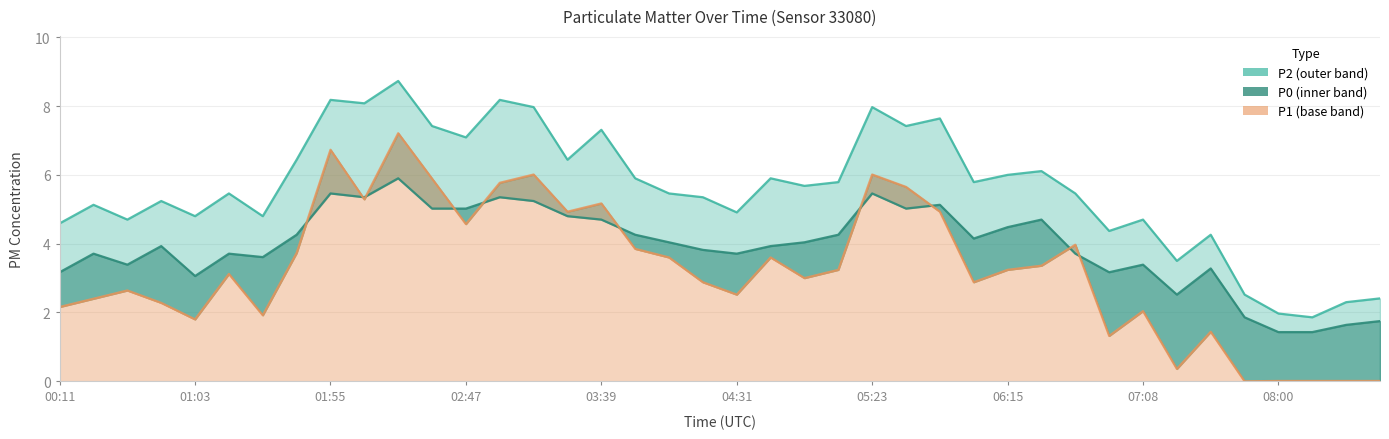

Is the value of P1 at 02:47 greater than the value of P2 at 05:10?

No